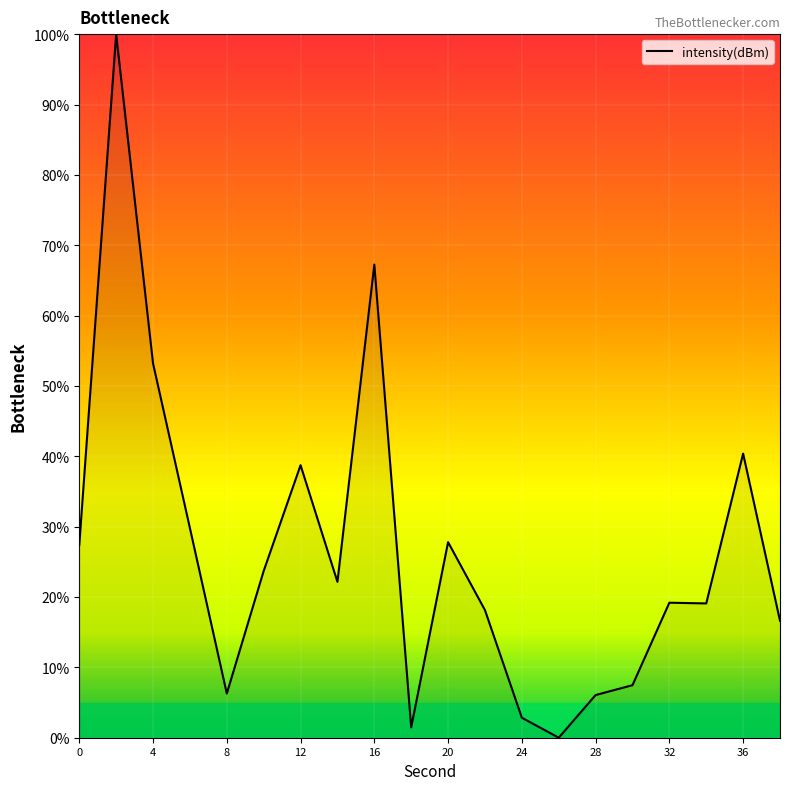

What is the difference between the maximum and minimum values?

100.0